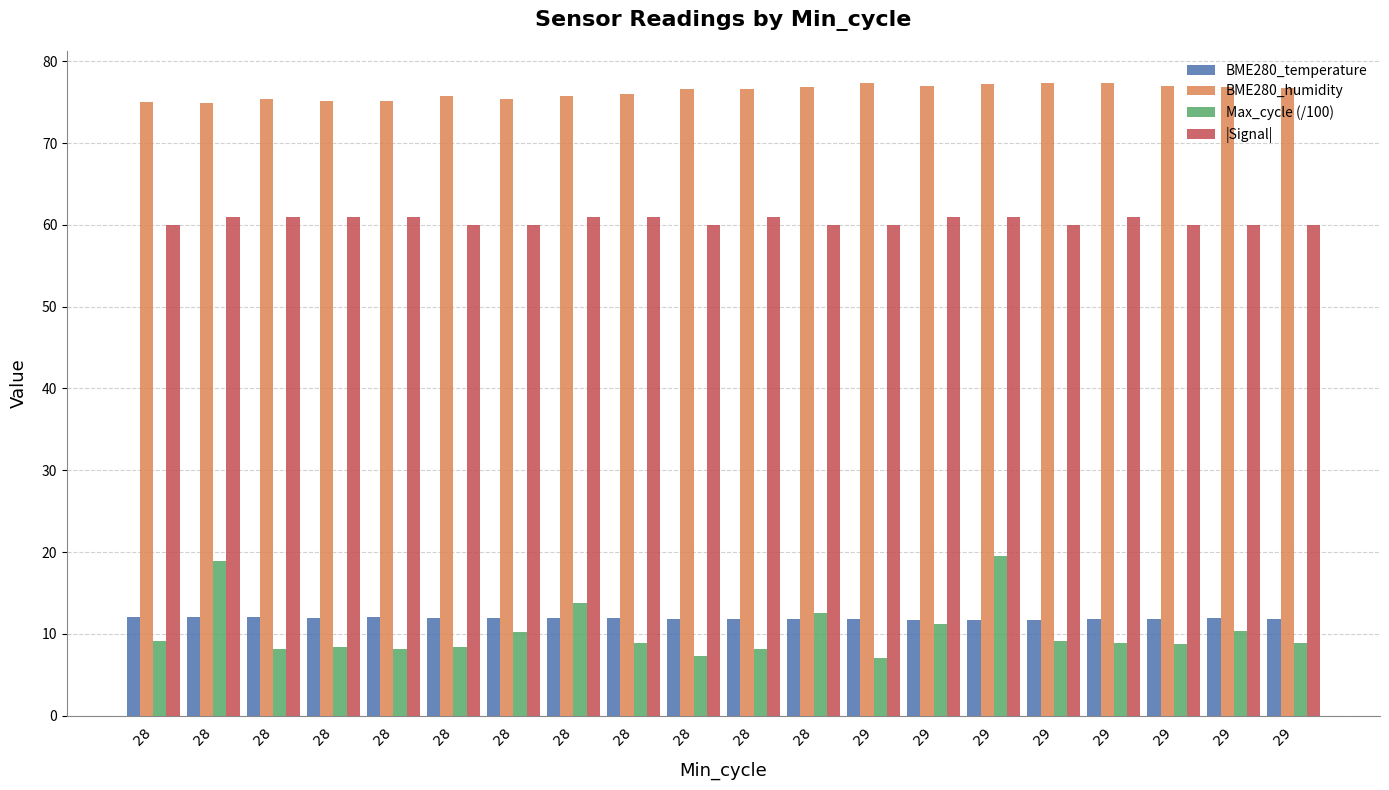

What are all the series names shown in the legend?

BME280_temperature, BME280_humidity, Max_cycle (/100), |Signal|